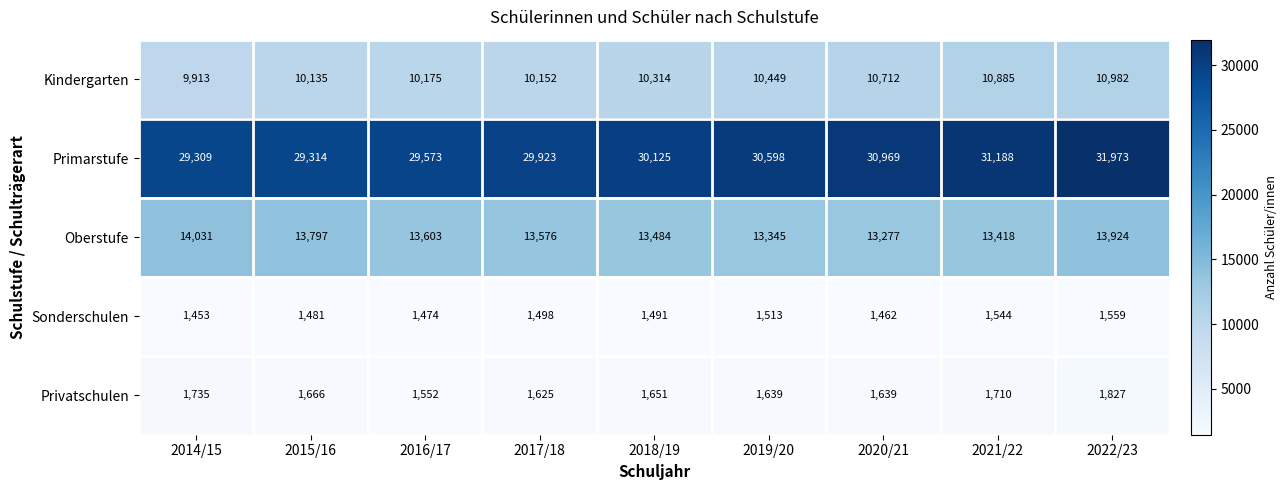

Read the Oberstufe value at 2014/15.

14031